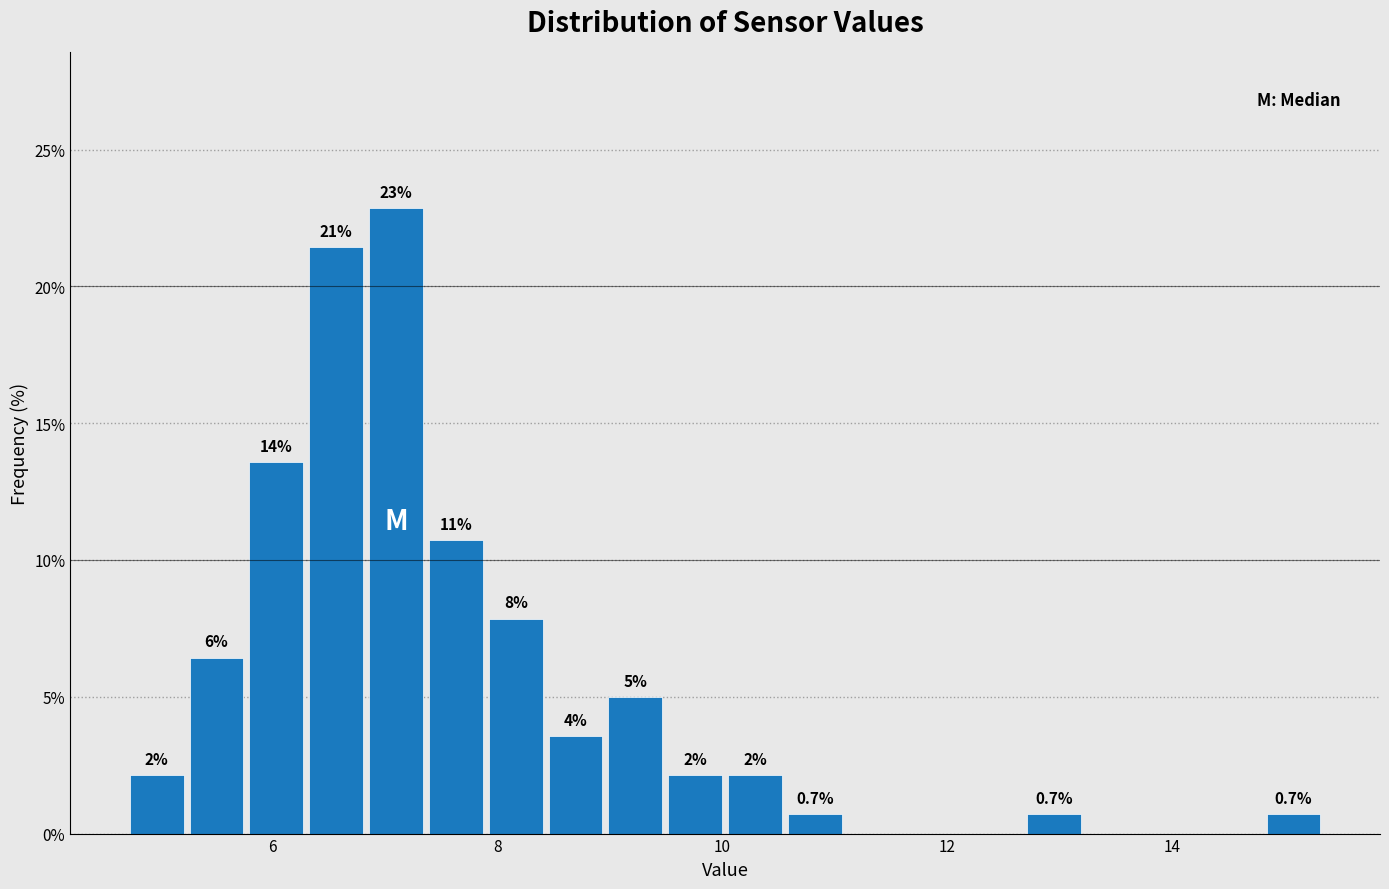

Read against the x-axis, roughly where is the centre of the tallest bar?

7.0